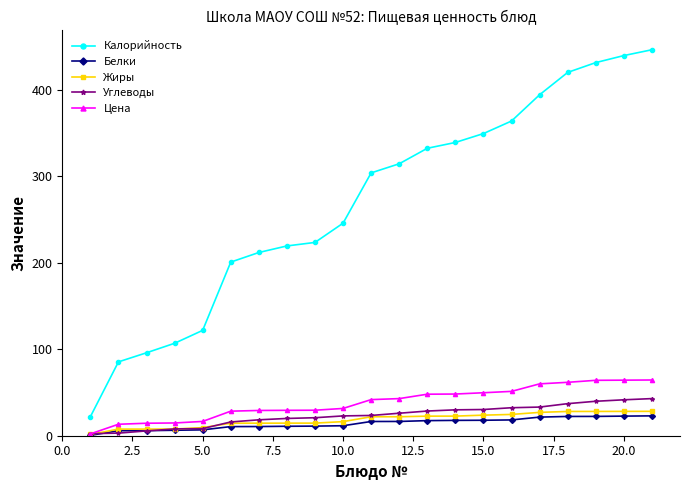

What is the average value of the Калорийность series?

269.7